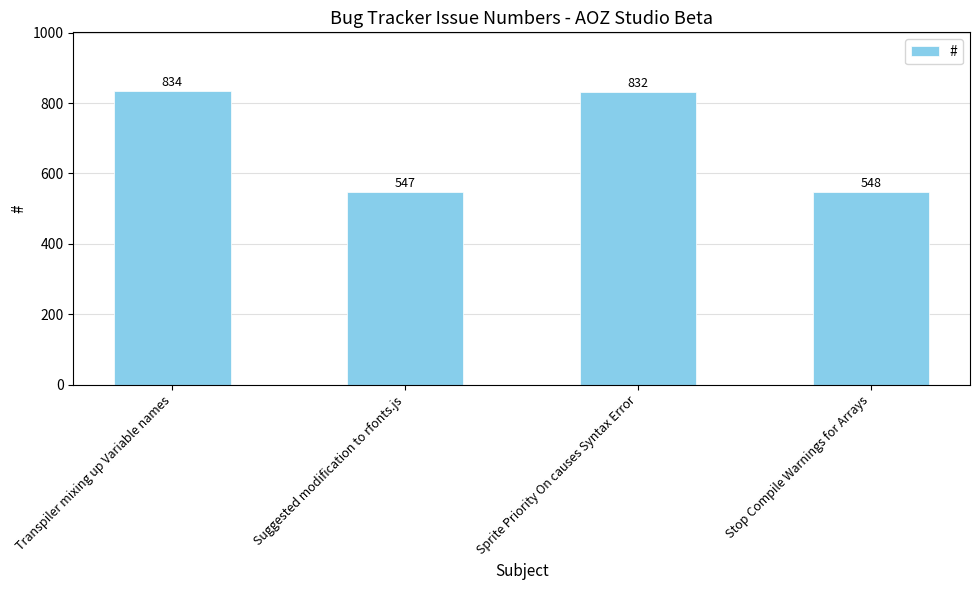

What is the greatest value displayed?

834